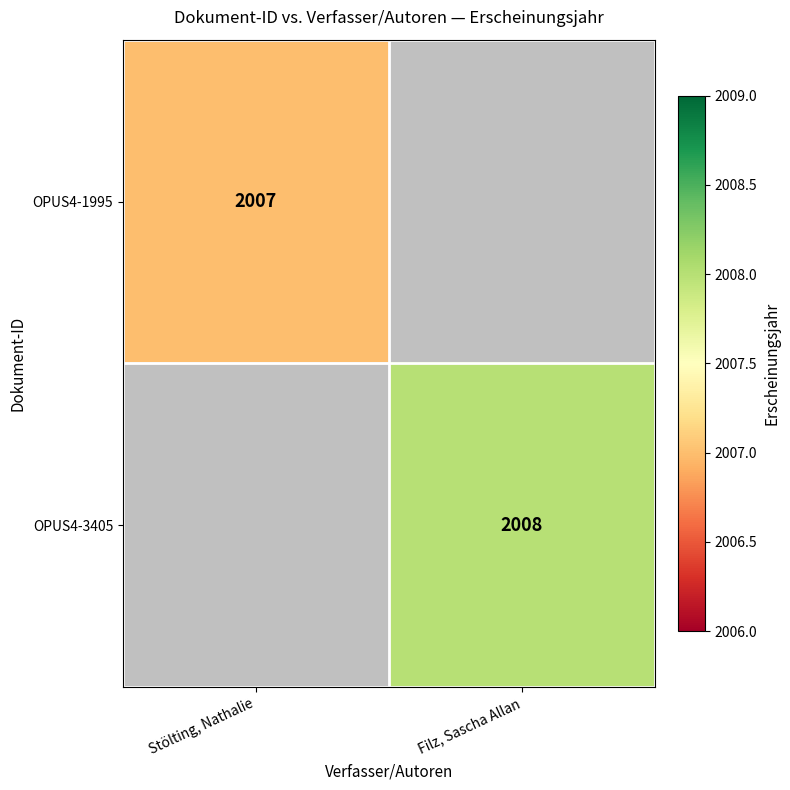

At which category is the sum across all series the highest?

Filz, Sascha Allan